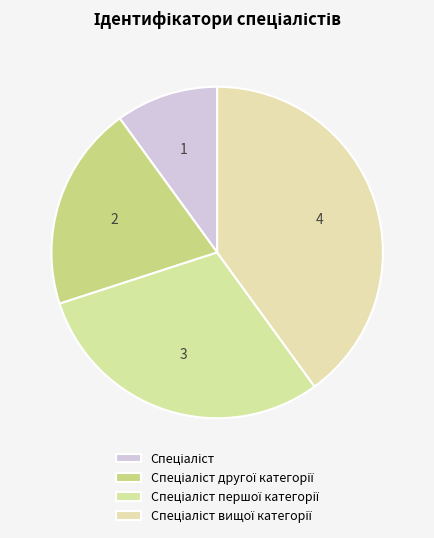

To the nearest percent, what is the combined percentage of Спеціаліст другої категорії and Спеціаліст?

30%